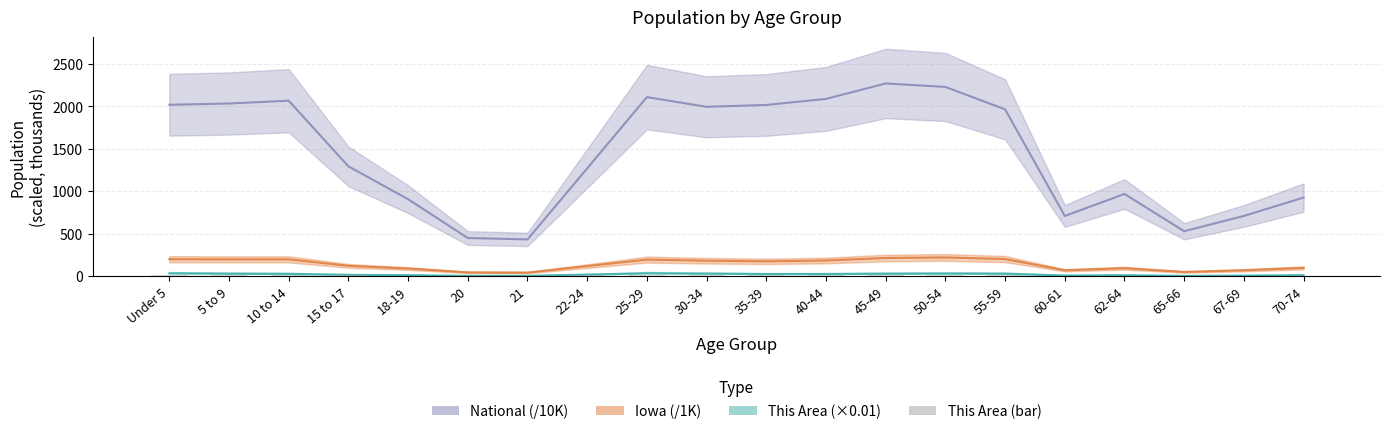

What are all the series names shown in the legend?

This Area, Iowa, National